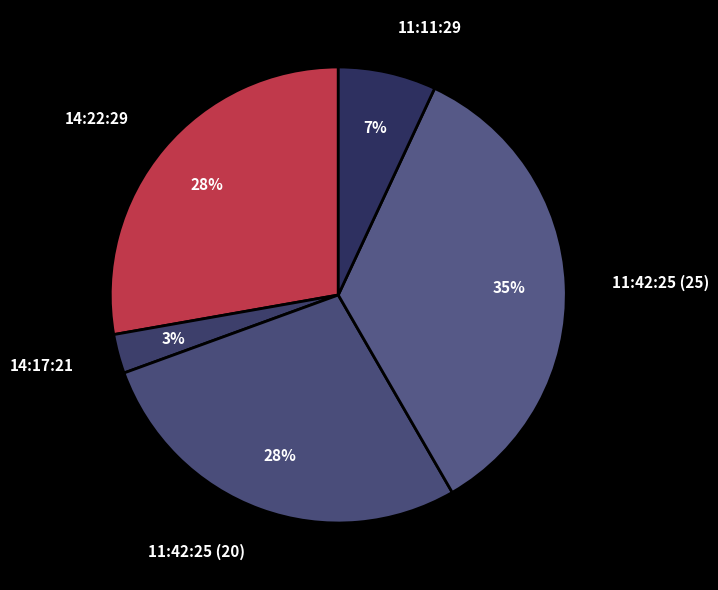

True or false: 14:17:21 accounts for 14% of the total.

False